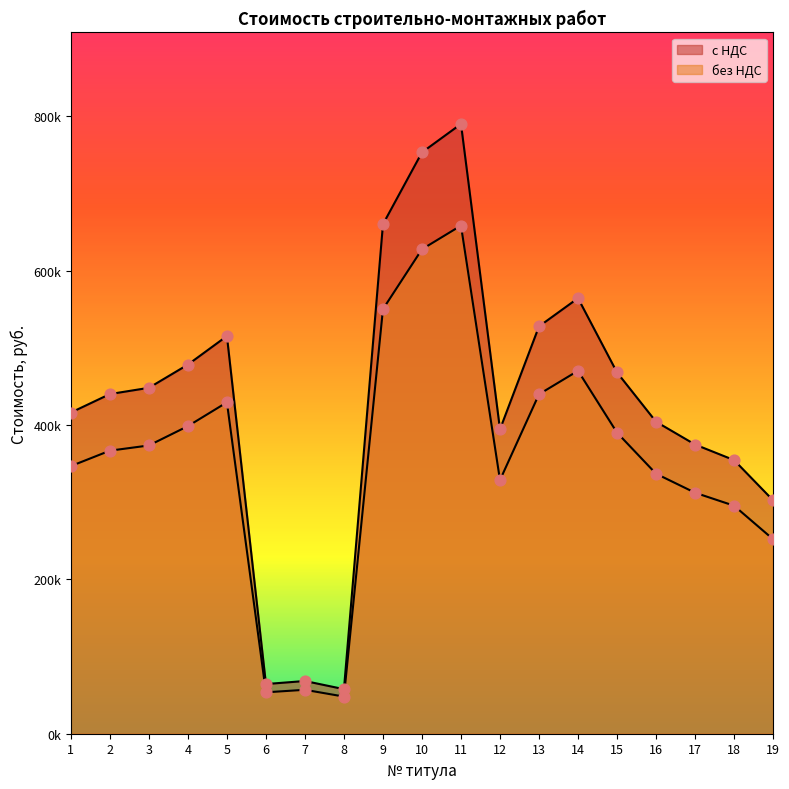

Which series has the largest total across all categories?

с НДС